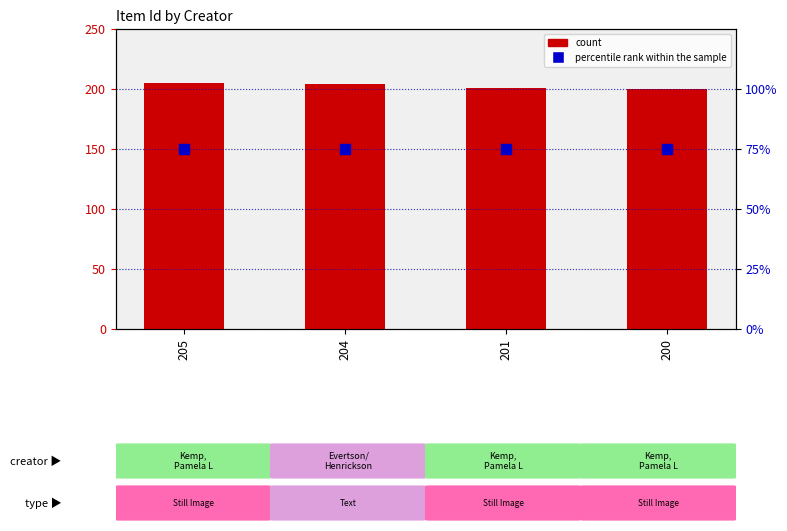

Which series has the largest Y range (max minus min)?

count